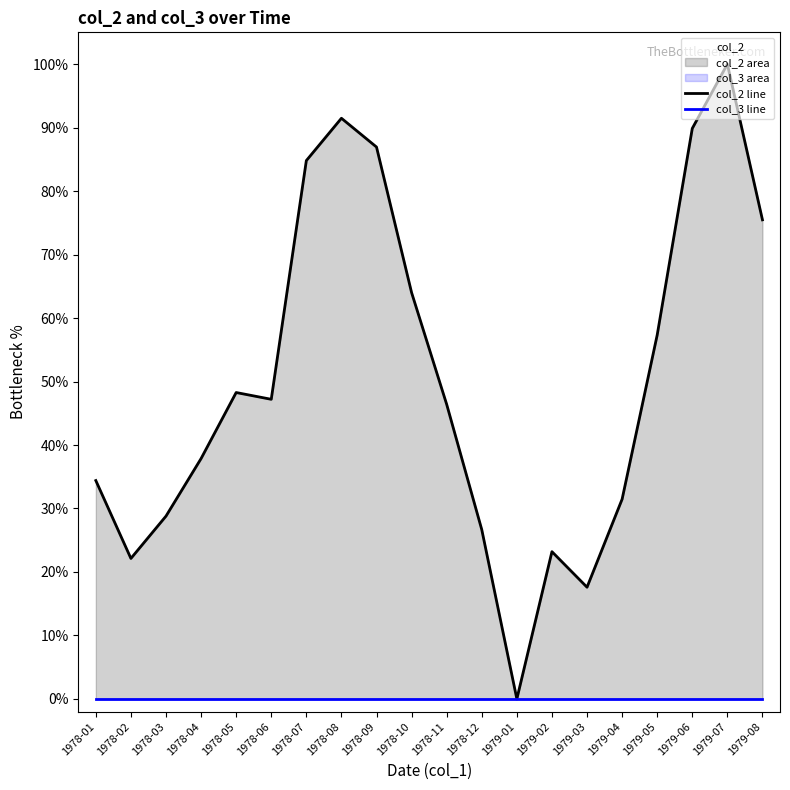

What is the greatest value displayed?

100.0